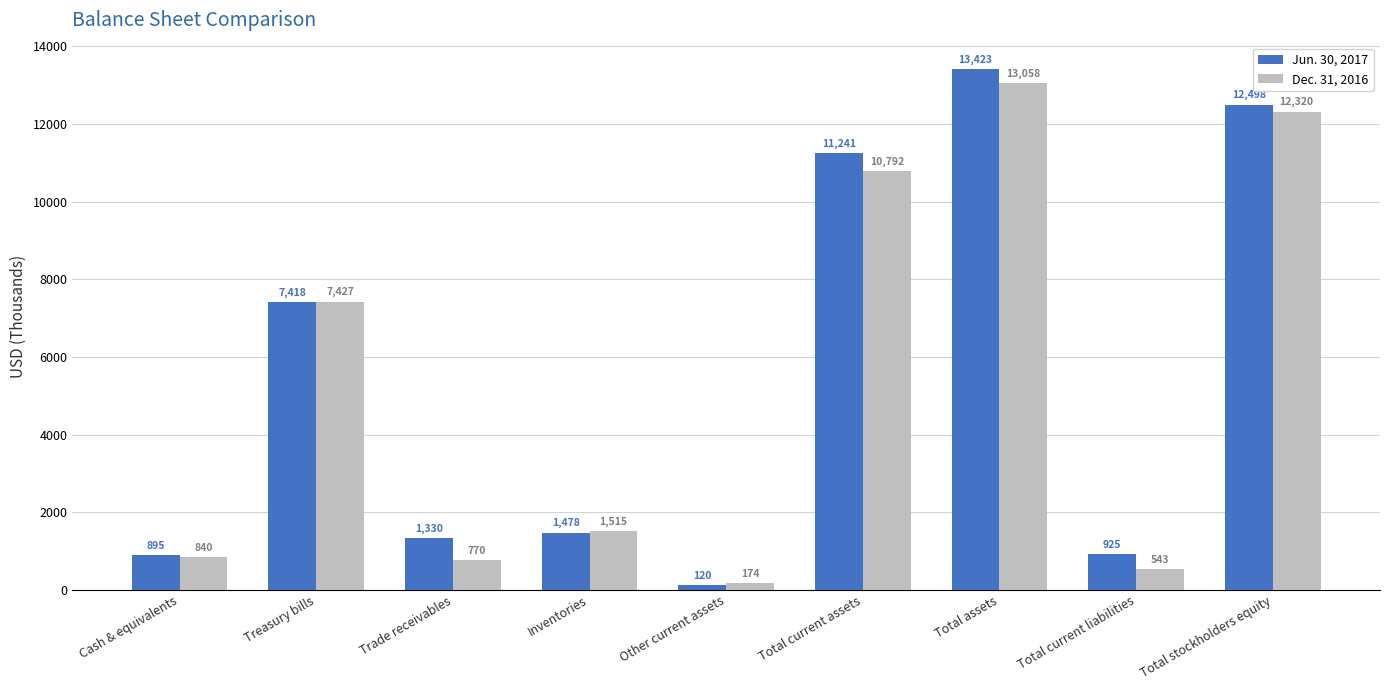

List the series in order of their peak value, lowest first.

Dec. 31, 2016, Jun. 30, 2017